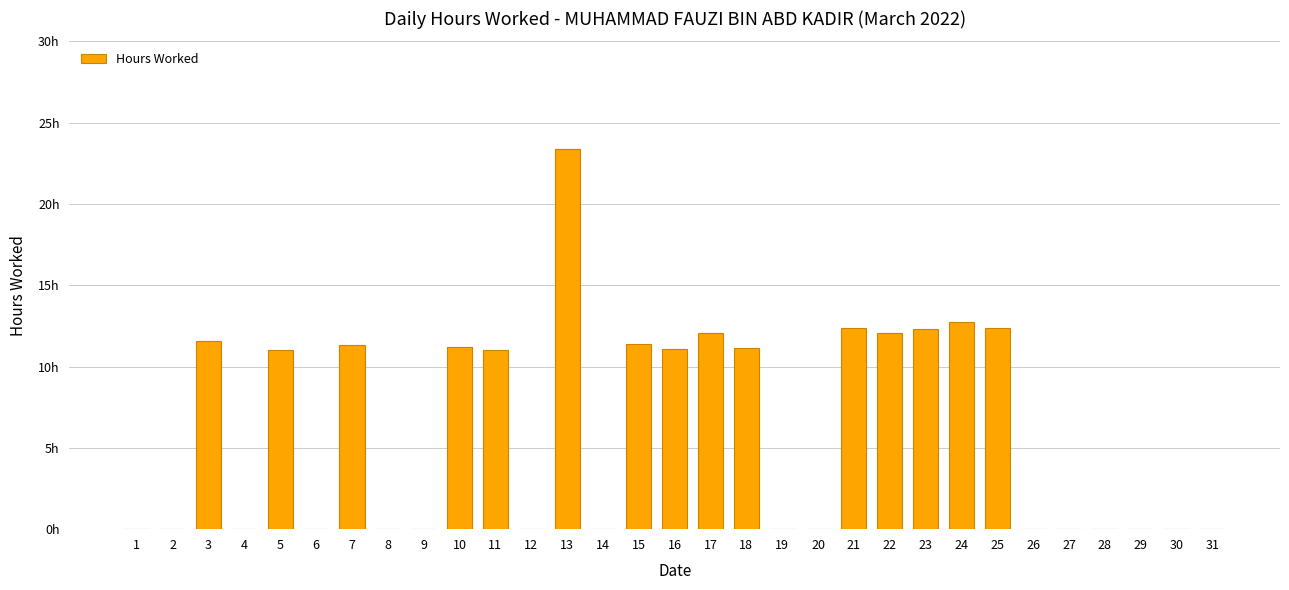

How many values are above zero?

15